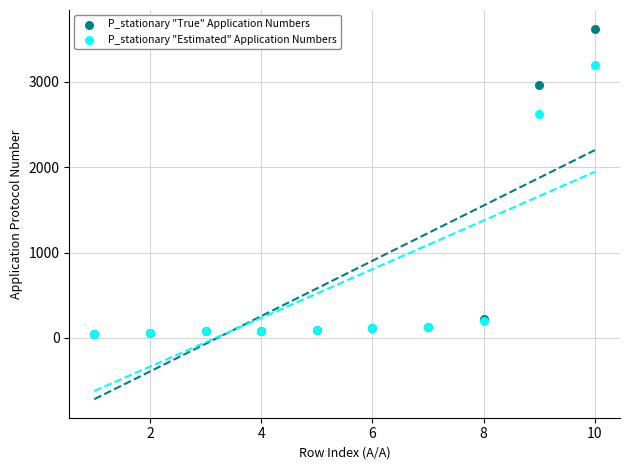

Which series contains the highest Y value?

P_stationary "True" Application Numbers